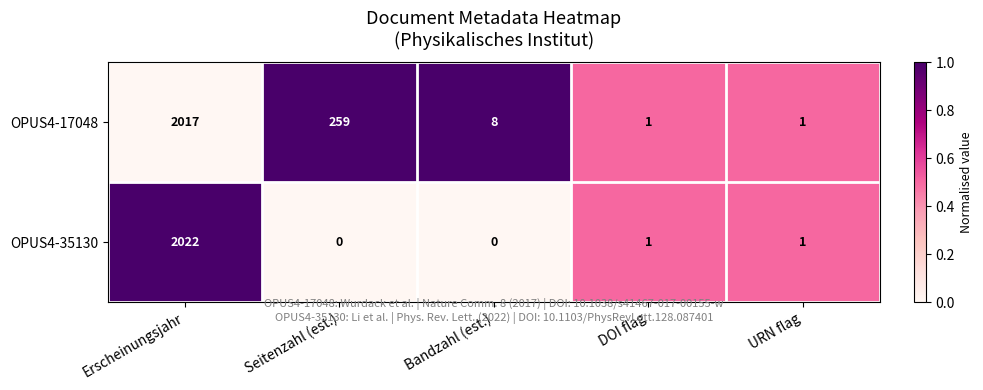

Which series has the widest spread of values?

OPUS4-35130